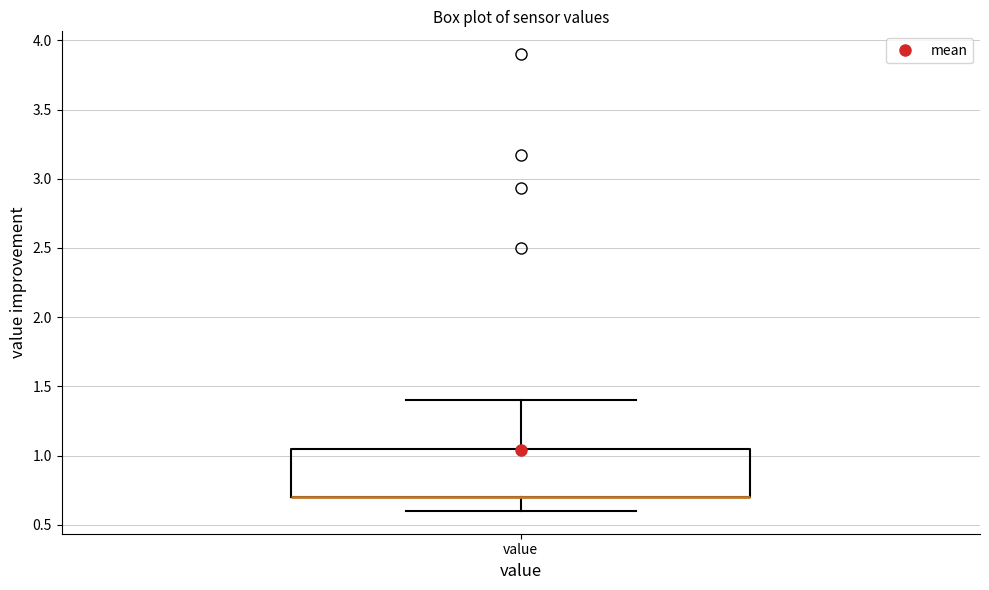

Transcribe this box plot: give where the median line is, the range the box spans, and where the two whiskers end, as read against the y-axis. The values are not printed on the chart, so give them approximately, as read against the axis.

median 0.70 (drawn on the box's lower edge), box 0.70 to 1.05, whiskers 0.60 to 1.40